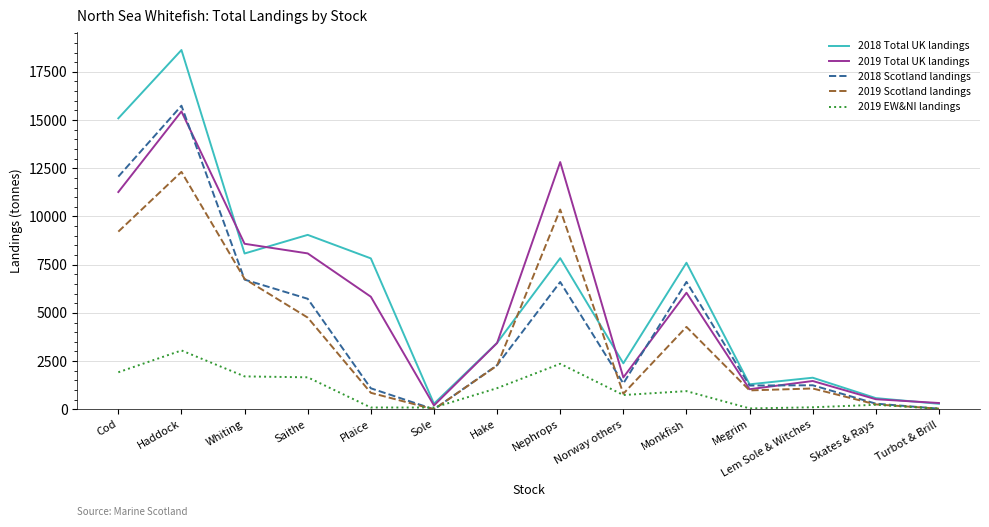

What is the spread (max minus min) of values at Turbot & Brill?

296.6